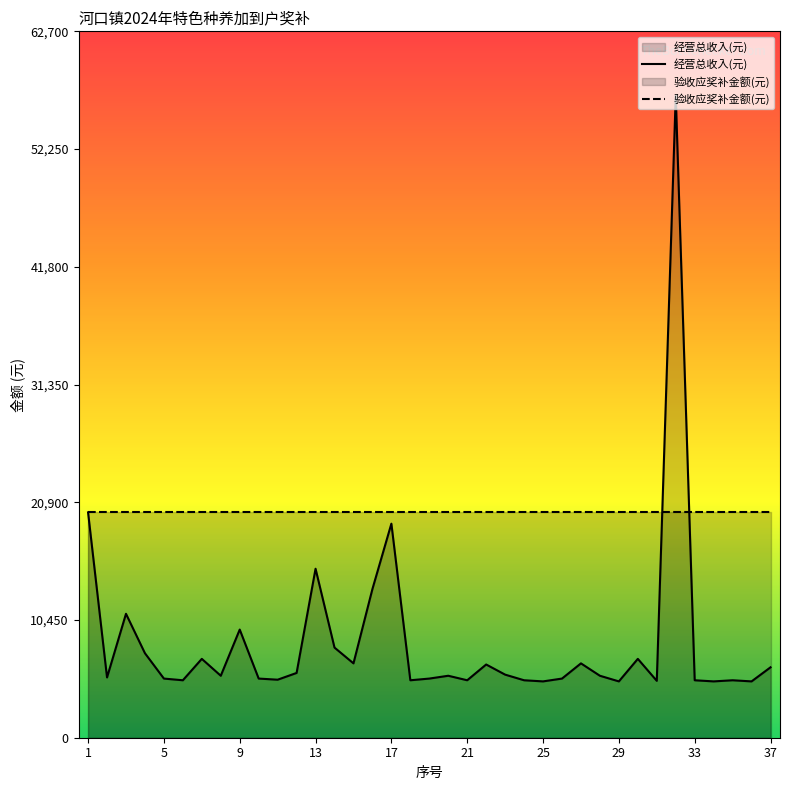

Which series has the largest total across all categories?

验收应奖补金额(元)